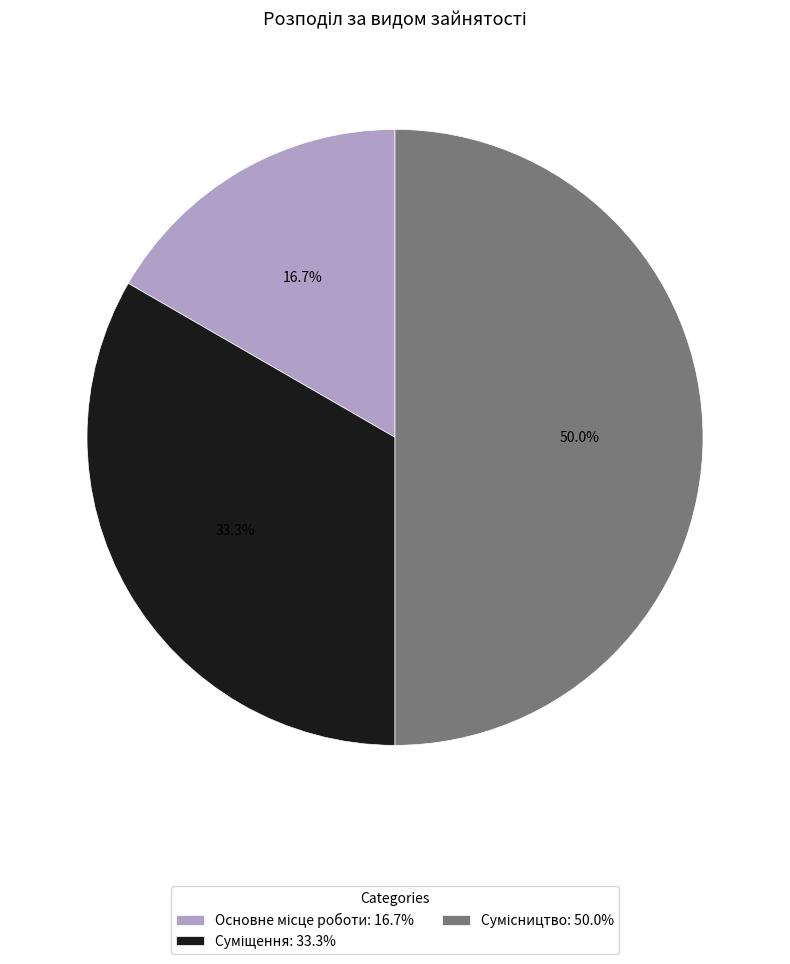

To the nearest percent, what is the difference between the Суміщення and Основне місце роботи slice percentages?

17%